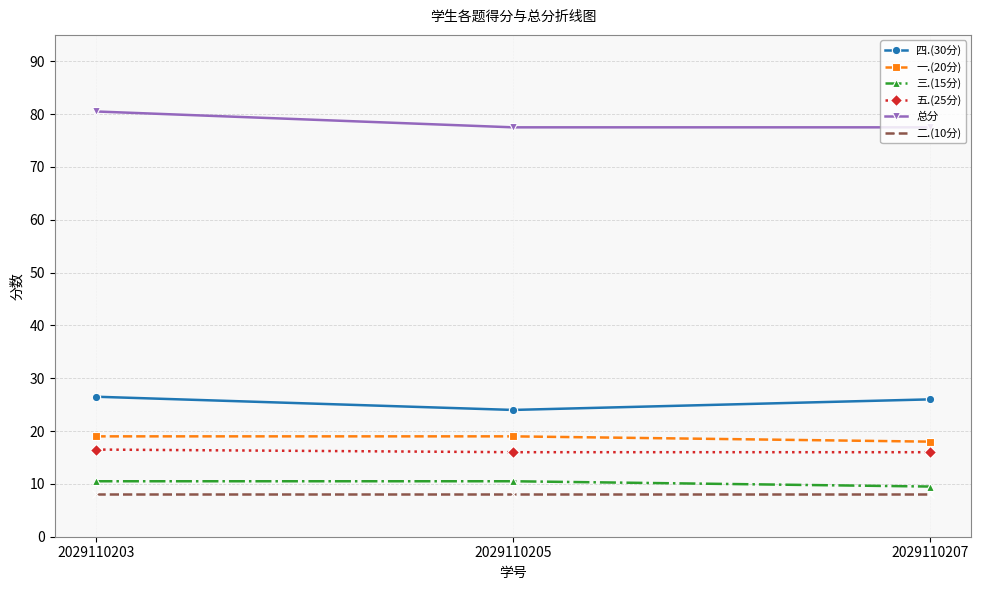

At which label does 总分 reach its peak?

2029110203